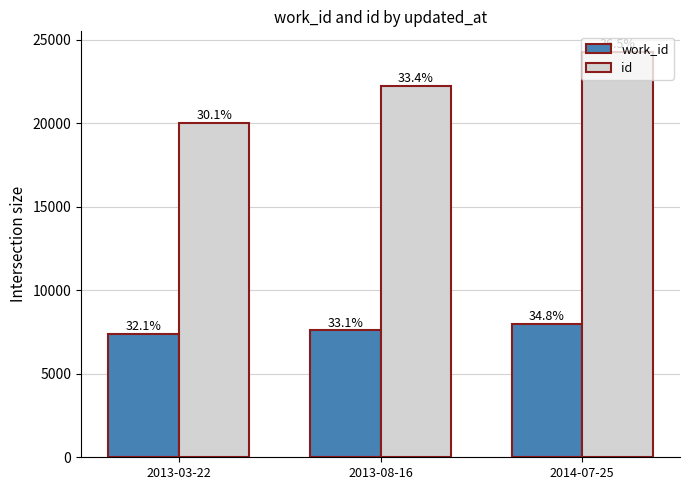

The value of work_id at 2013-08-16 is 7593. True or false?

True